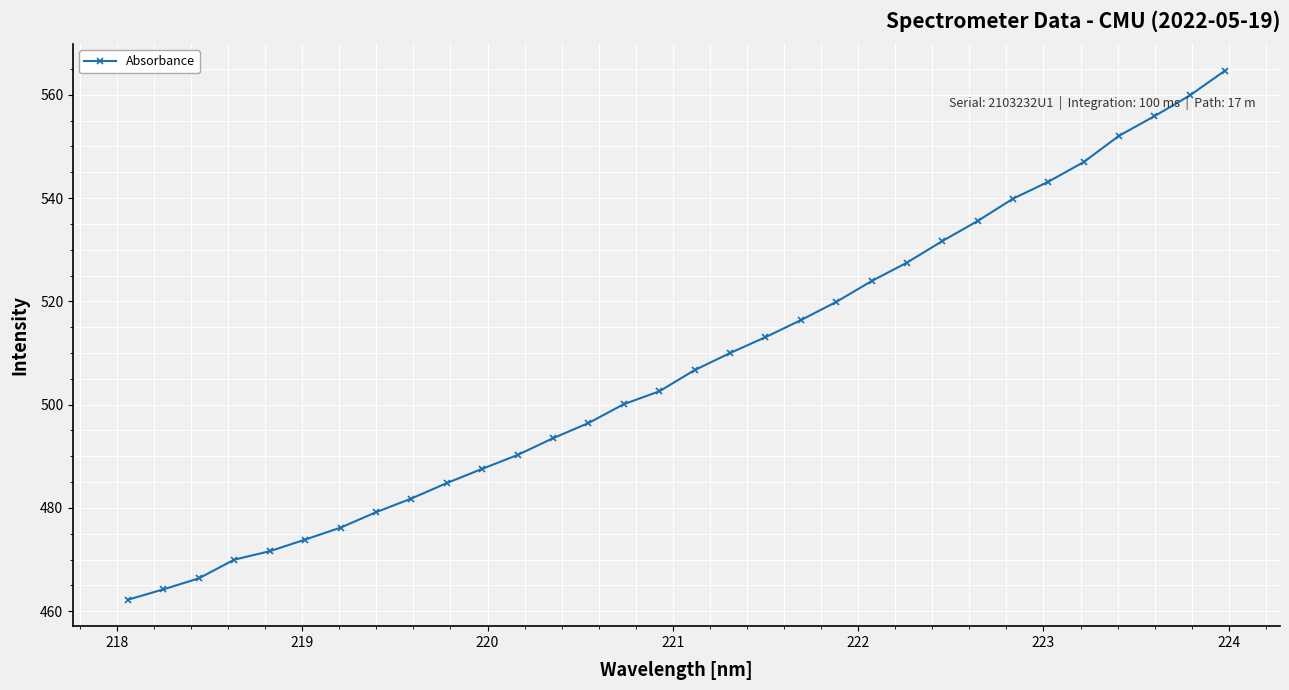

Is this an area chart (filled region under the line)?

No